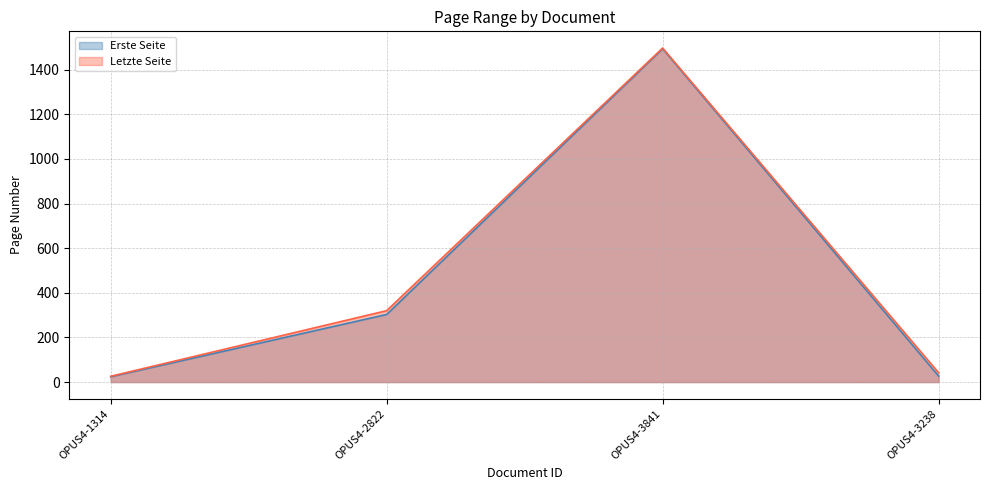

How many data points does each series have?

4